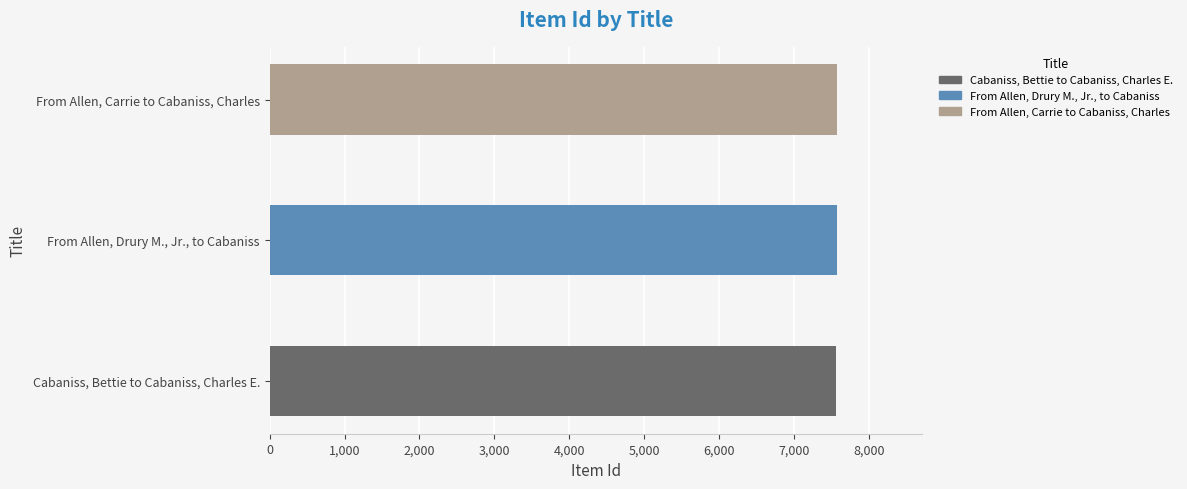

What is the ratio of the value at From Allen, Drury M., Jr., to Cabaniss to the value at From Allen, Carrie to Cabaniss, Charles?

1.0